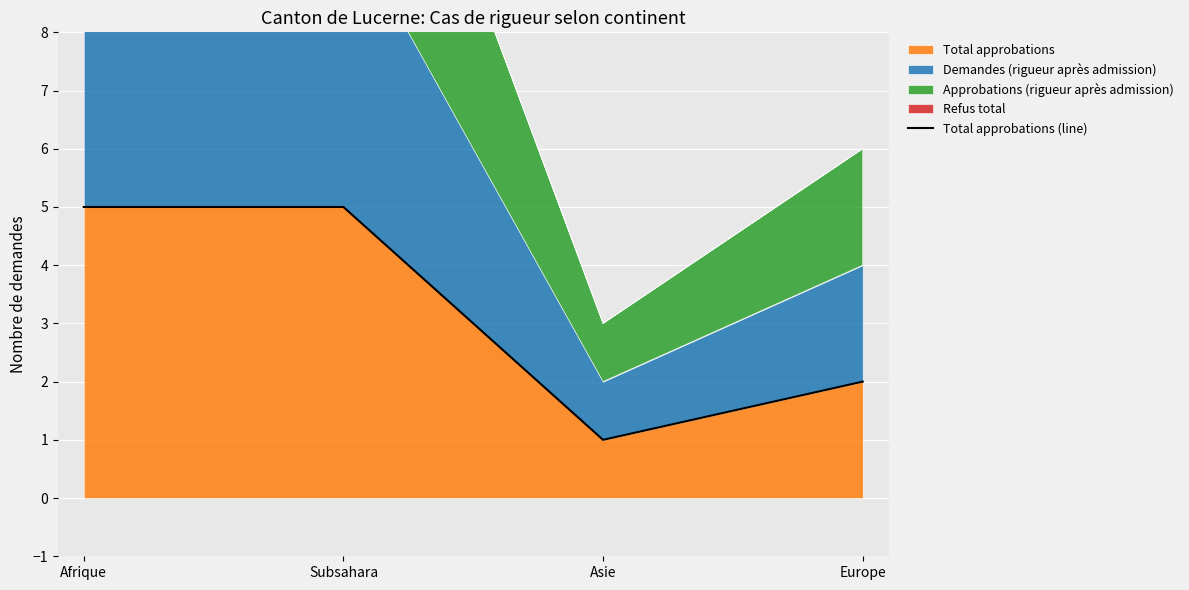

What position from the right is Subsahara?

3